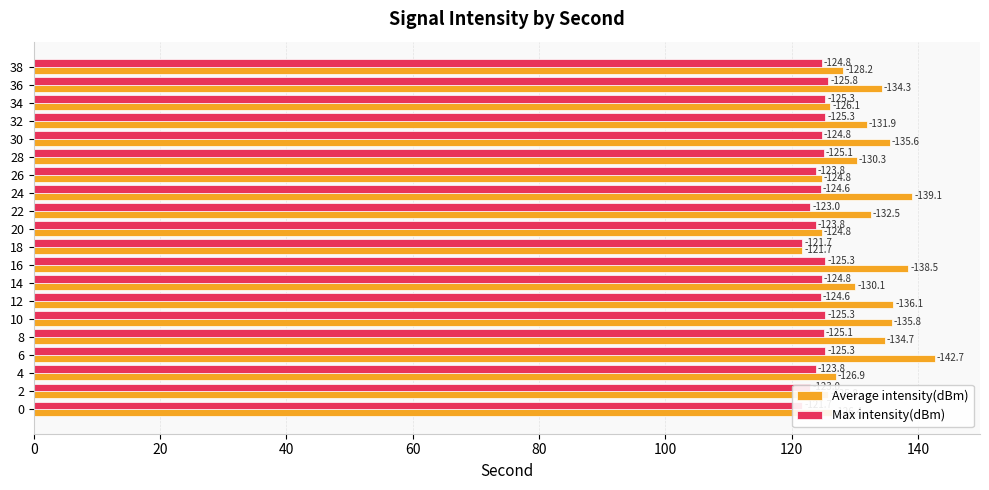

What is the highest value of the Max intensity(dBm) series?

125.8